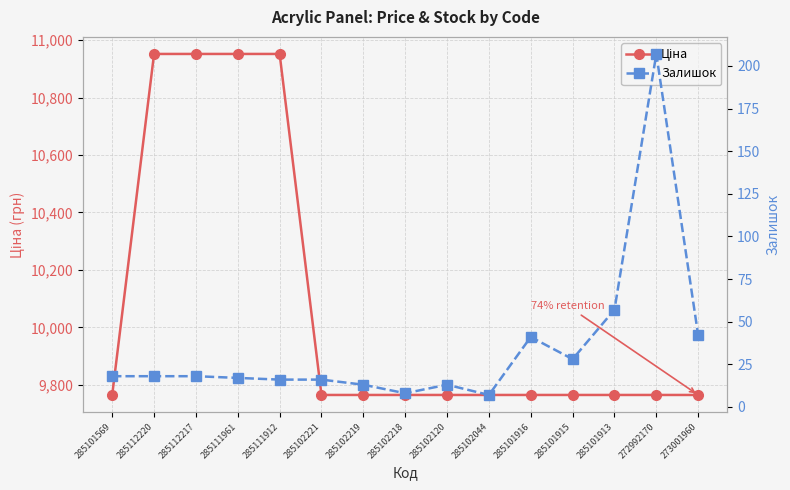

How many lines are shown in the chart?

2